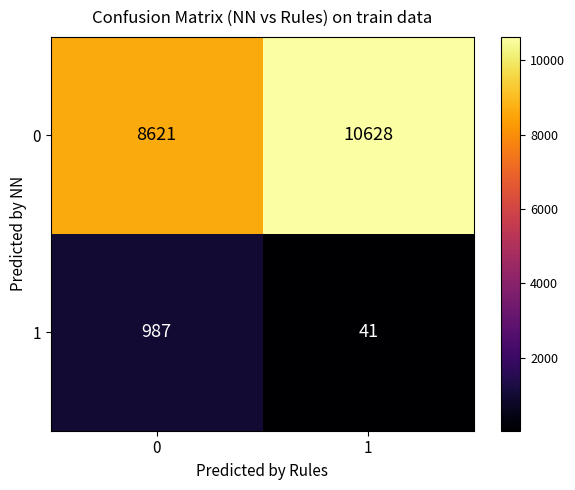

What is the sum of all 1 values?

1028